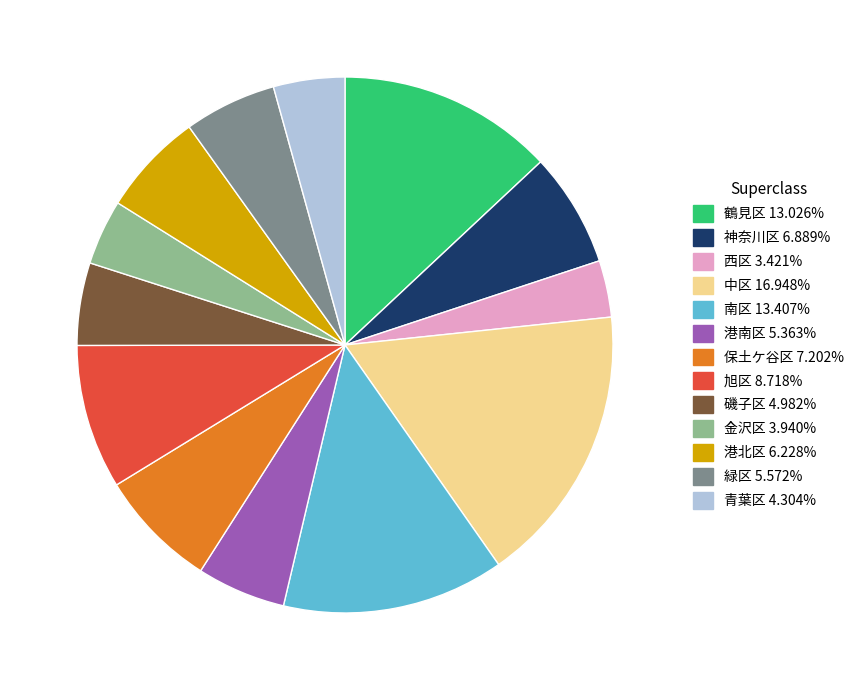

How many slices are in this pie chart?

13